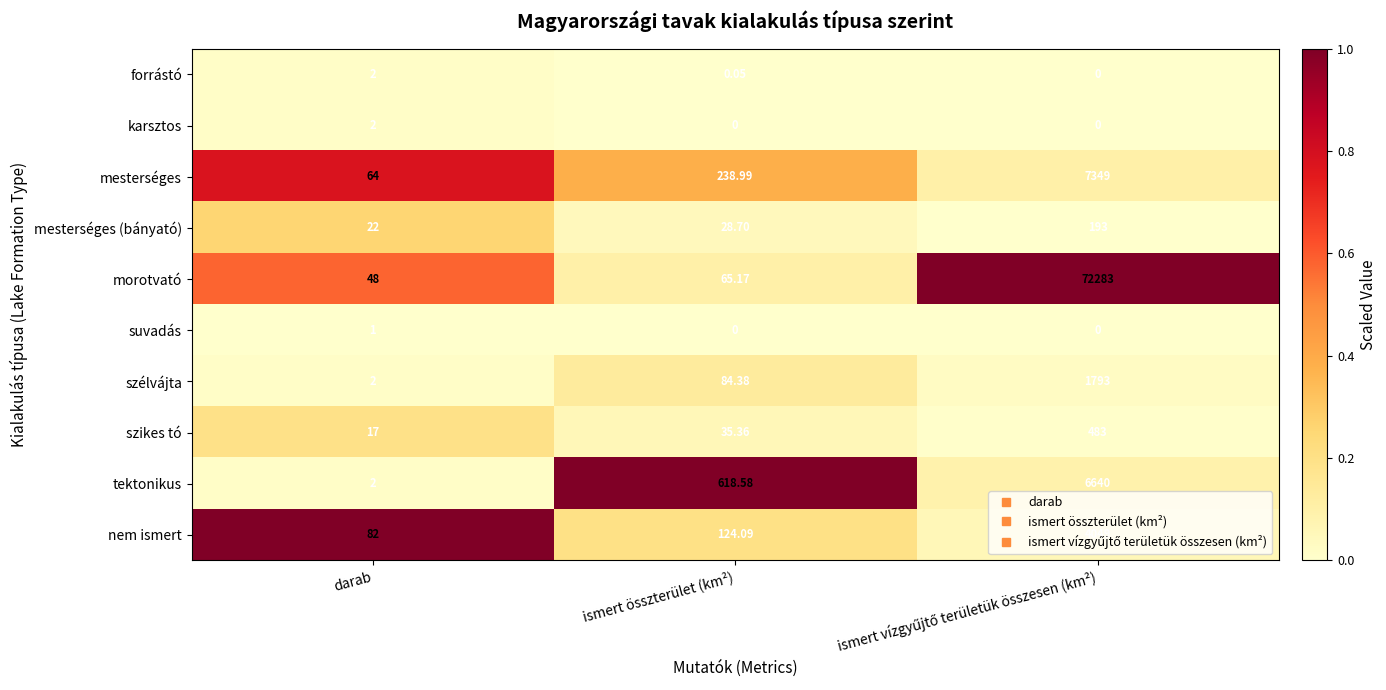

Where is szikes tó nearest to the value 250?

ismert összterület (km²)